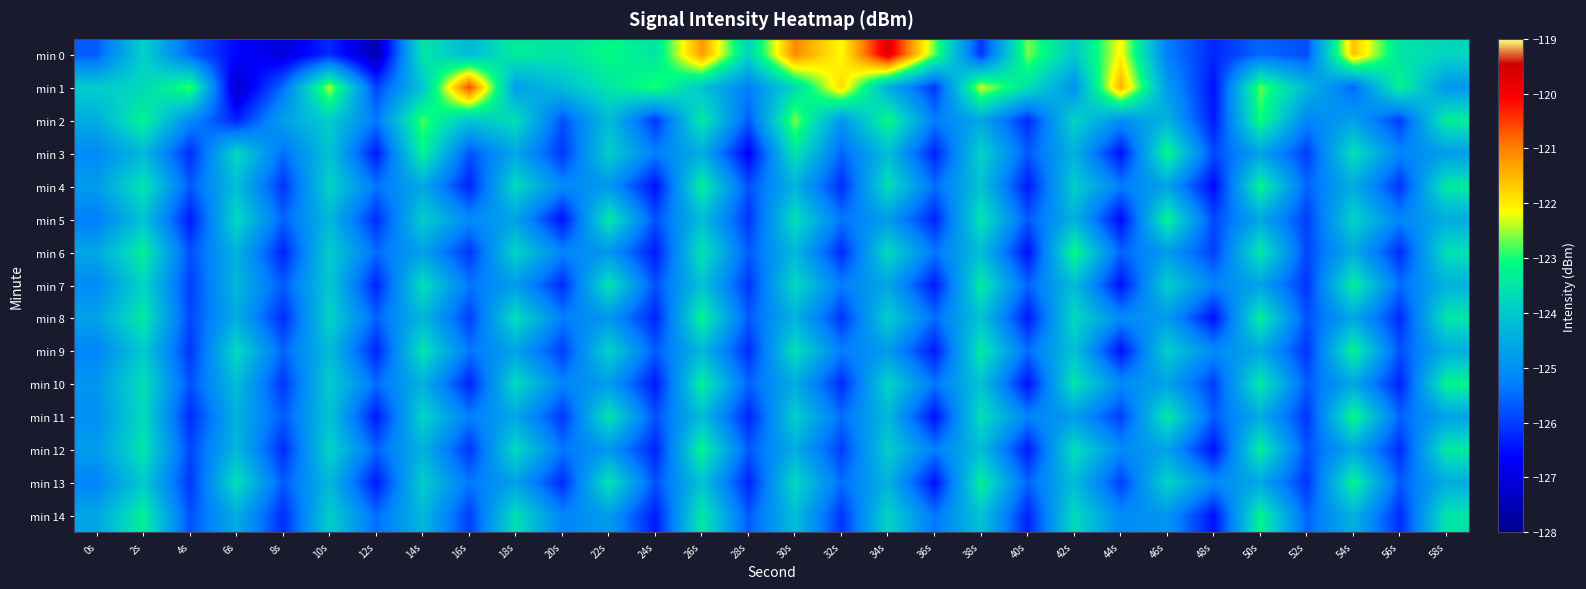

What is the total value across all series at 20s?

-1882.0